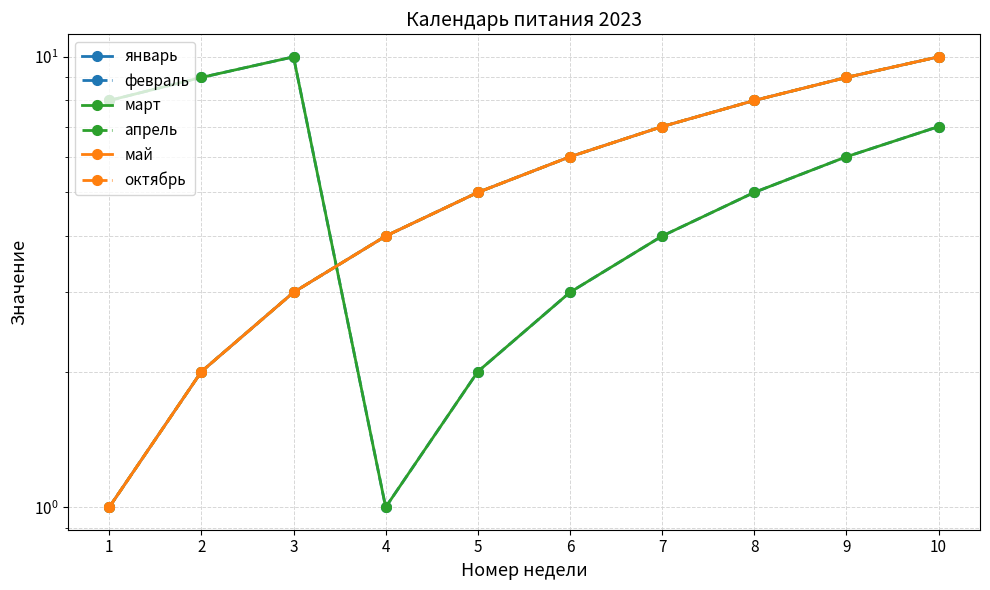

What are all the series names shown in the legend?

январь, февраль, март, апрель, май, октябрь